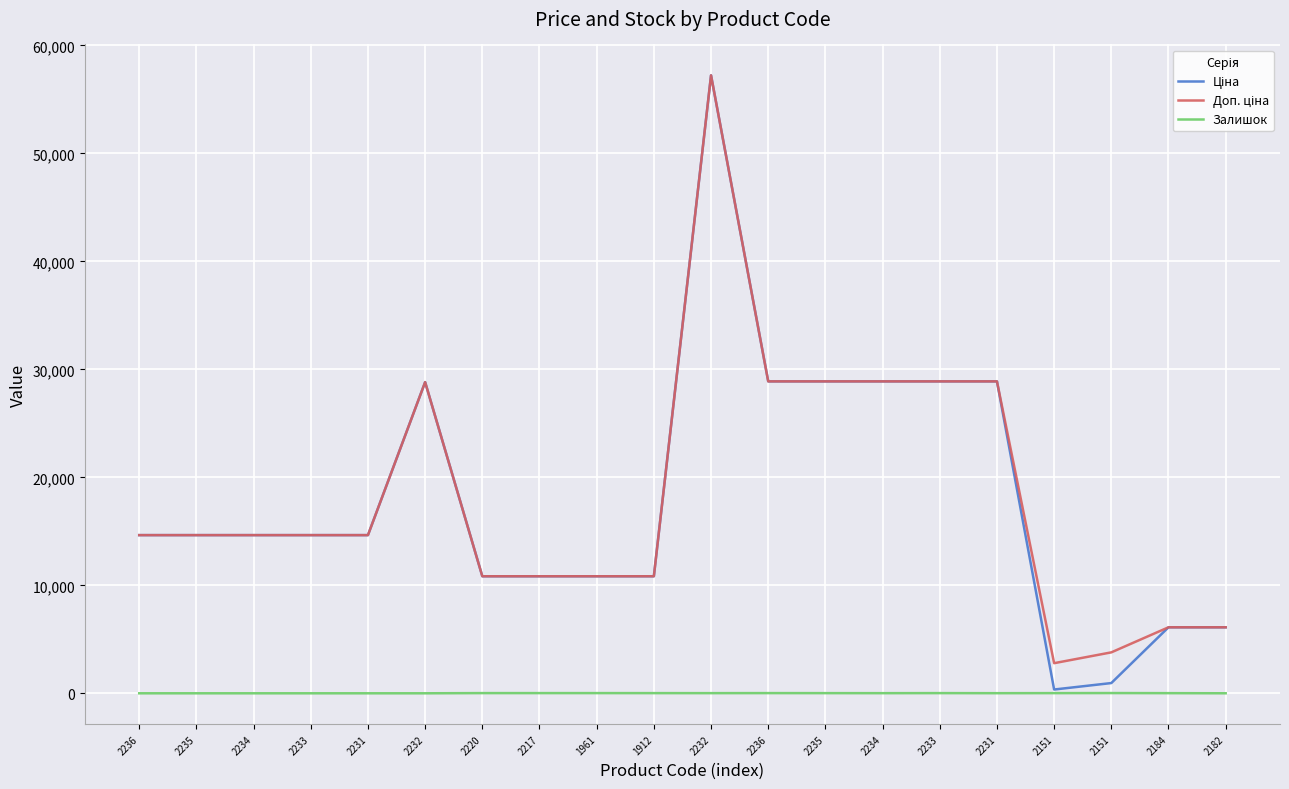

What is the label of the 20th point from the left?

2182